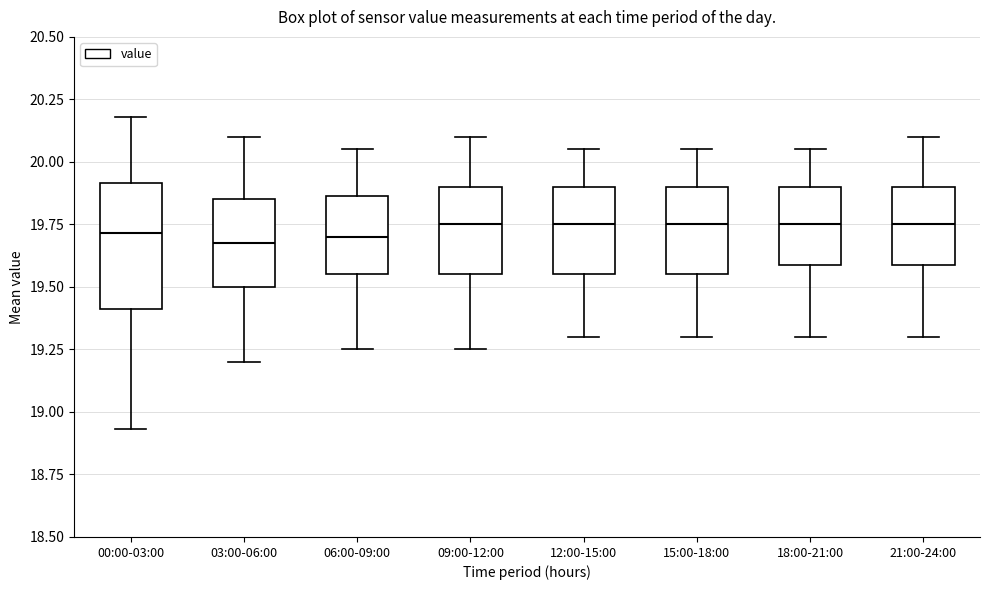

Where is the lower edge of the box for 18:00-21:00 on the y-axis? The values are not printed on the chart, so give them approximately, as read against the axis.

19.60